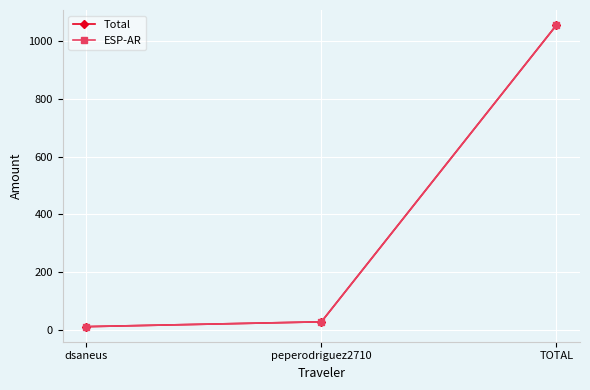

Is this an area chart (filled region under the line)?

No